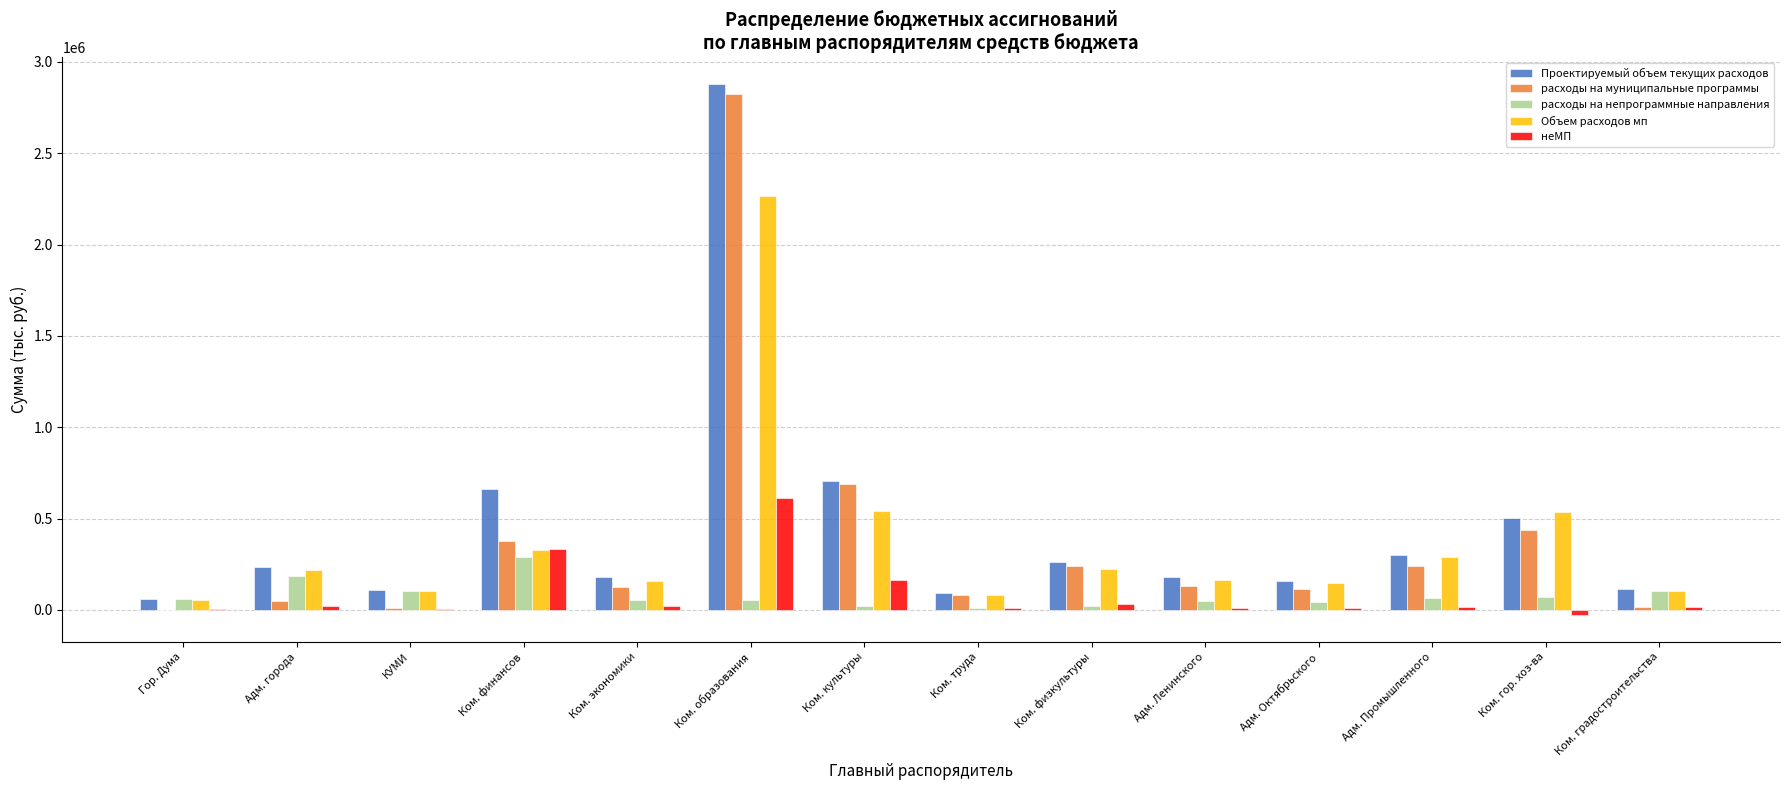

Count the number of data series in this chart.

5